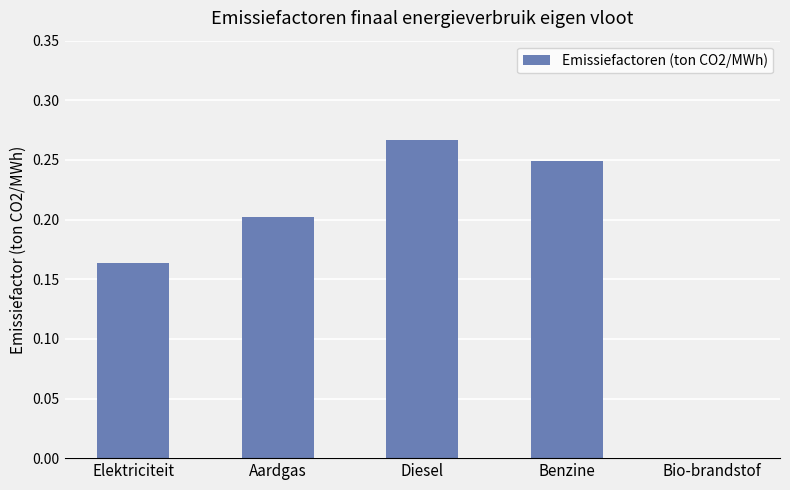

How many data points are above 0?

4